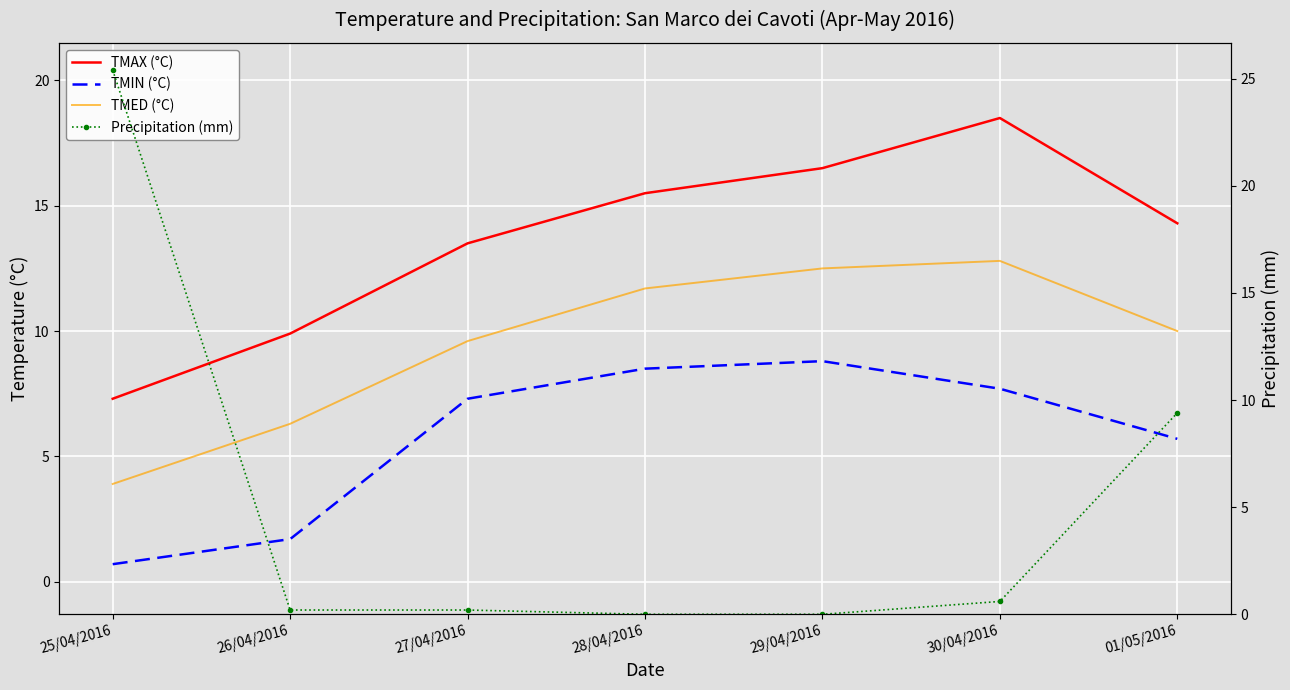

What is the label of the 3rd point from the right?

29/04/2016